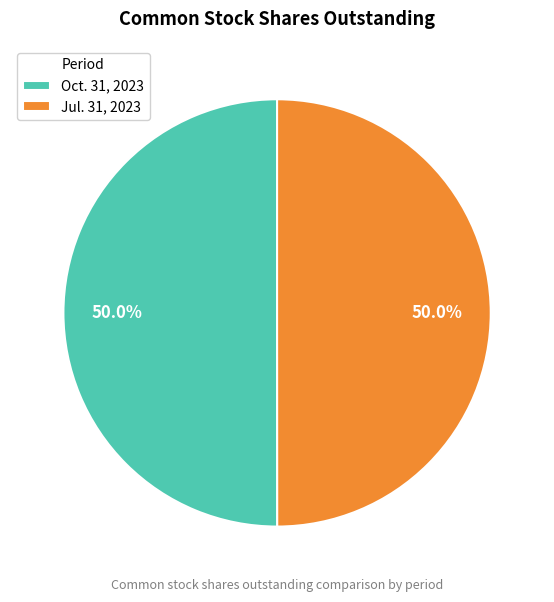

What is the ratio of the value at Jul. 31, 2023 to the value at Oct. 31, 2023?

1.0